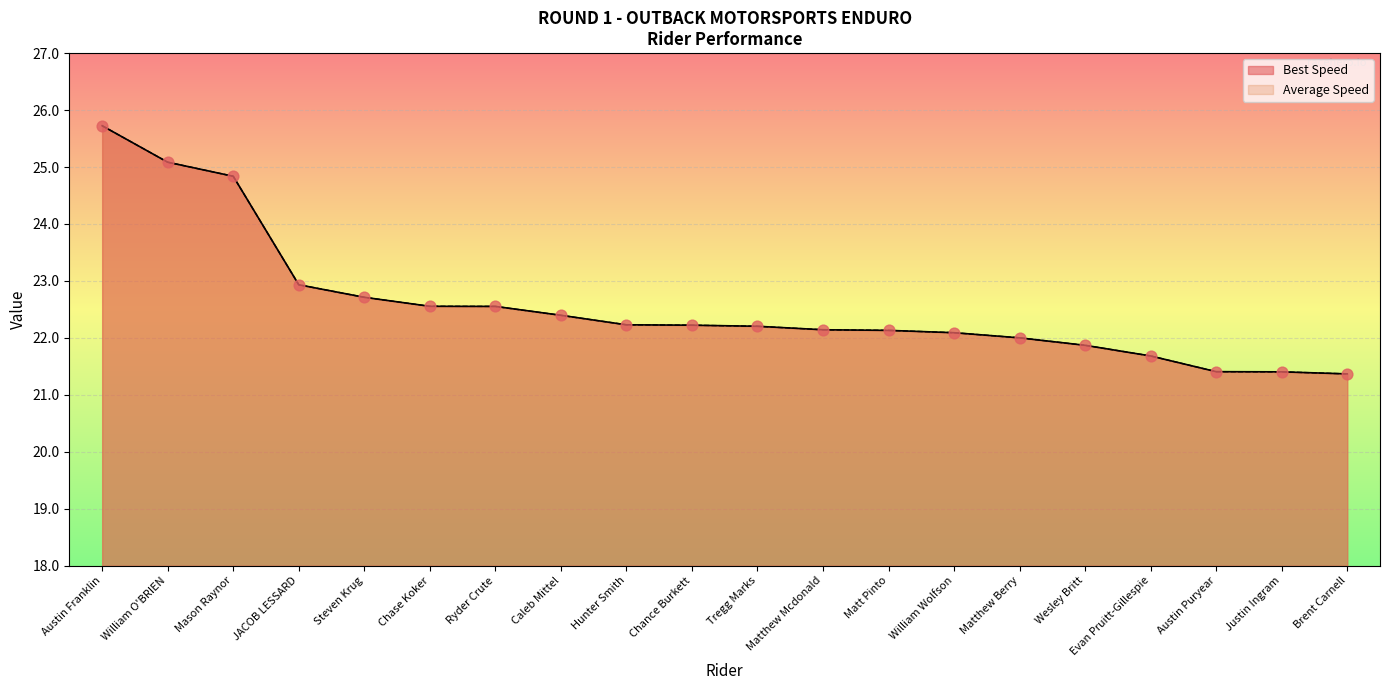

At which category is the sum across all series the highest?

Austin Franklin